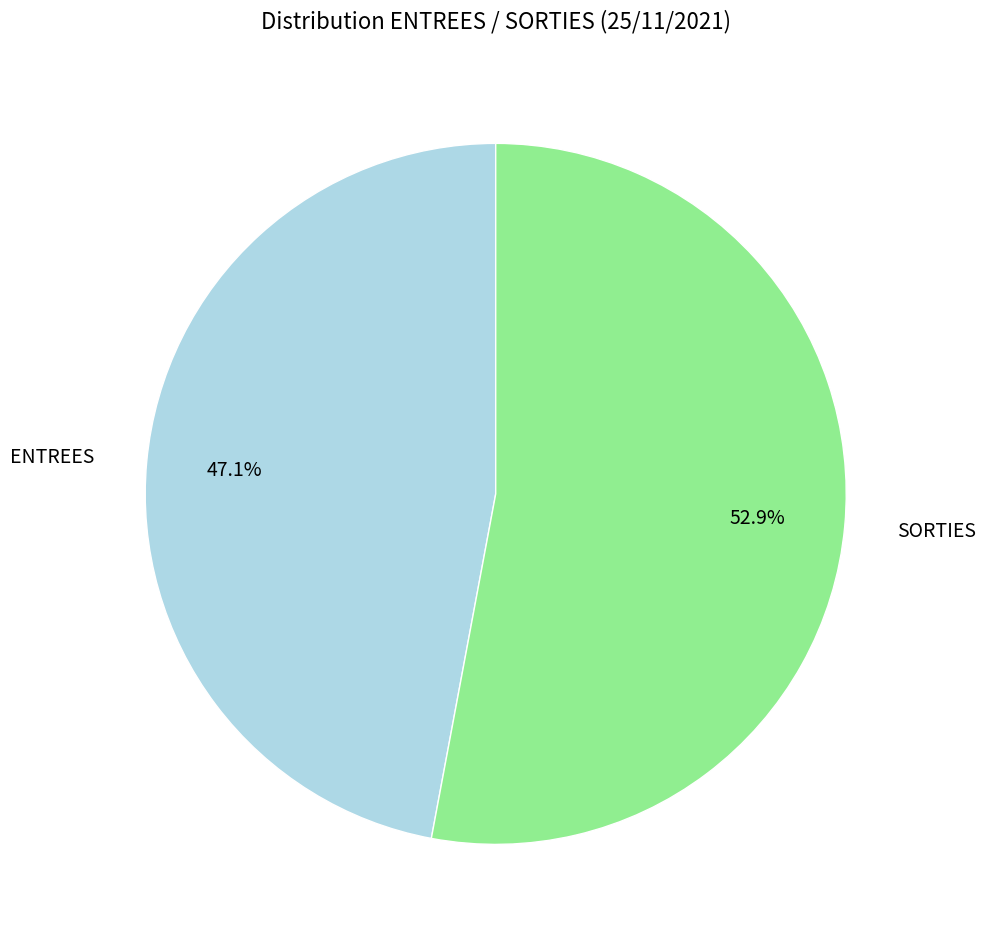

Which slice is the smallest?

ENTREES